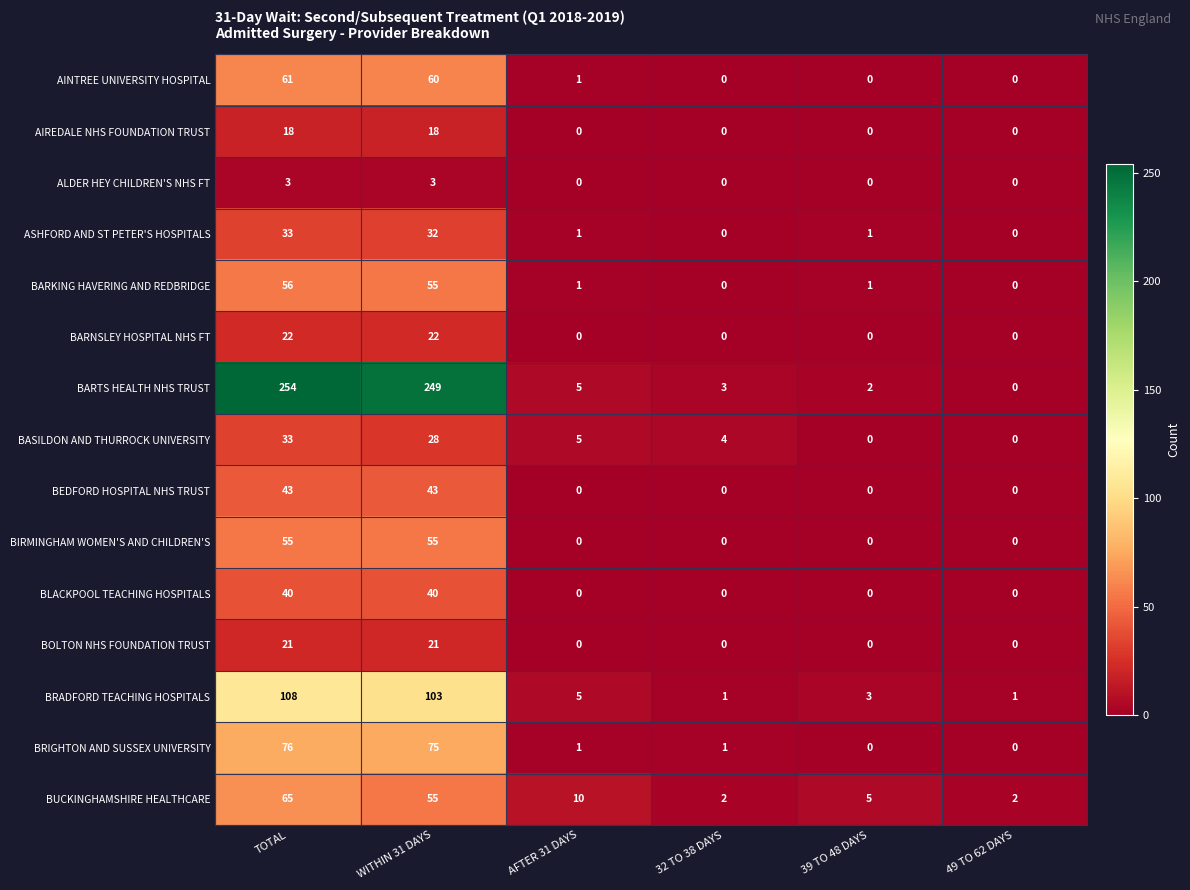

How many data points does each series have?

6